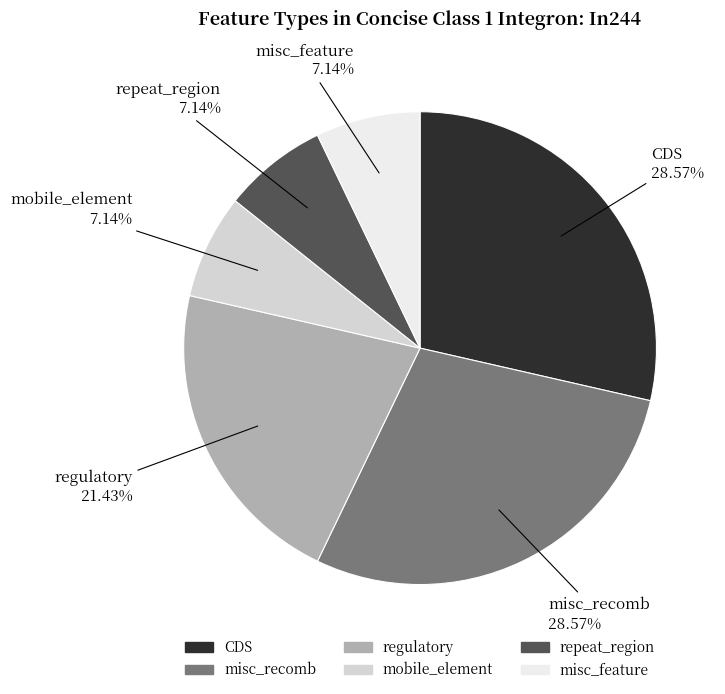

Does any single category account for the majority?

No